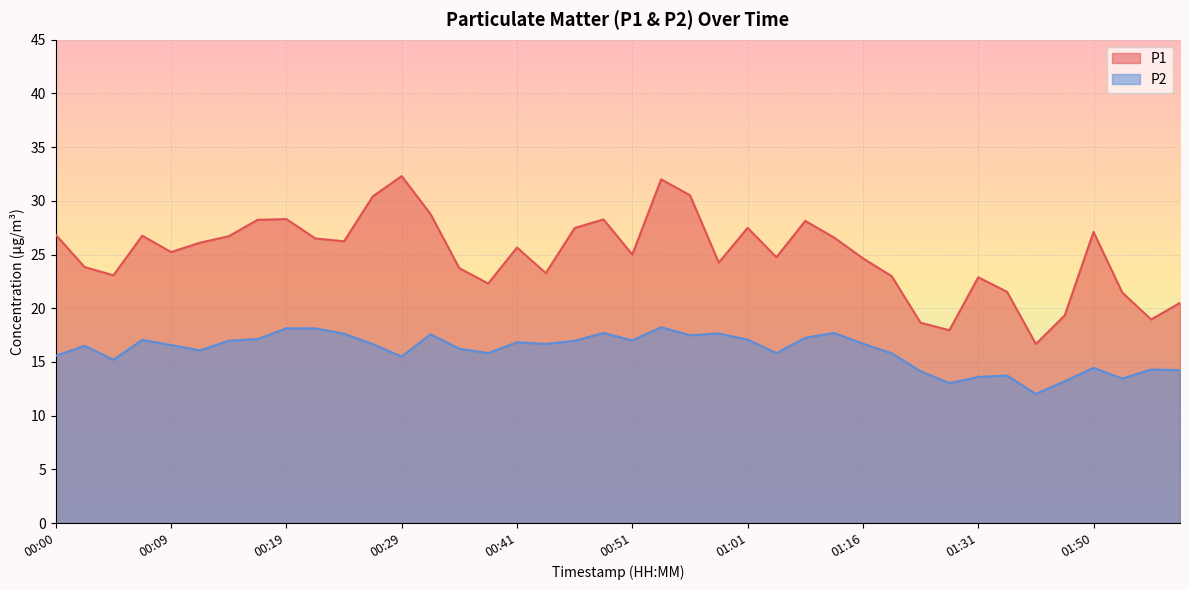

What are all the series names shown in the legend?

P1, P2